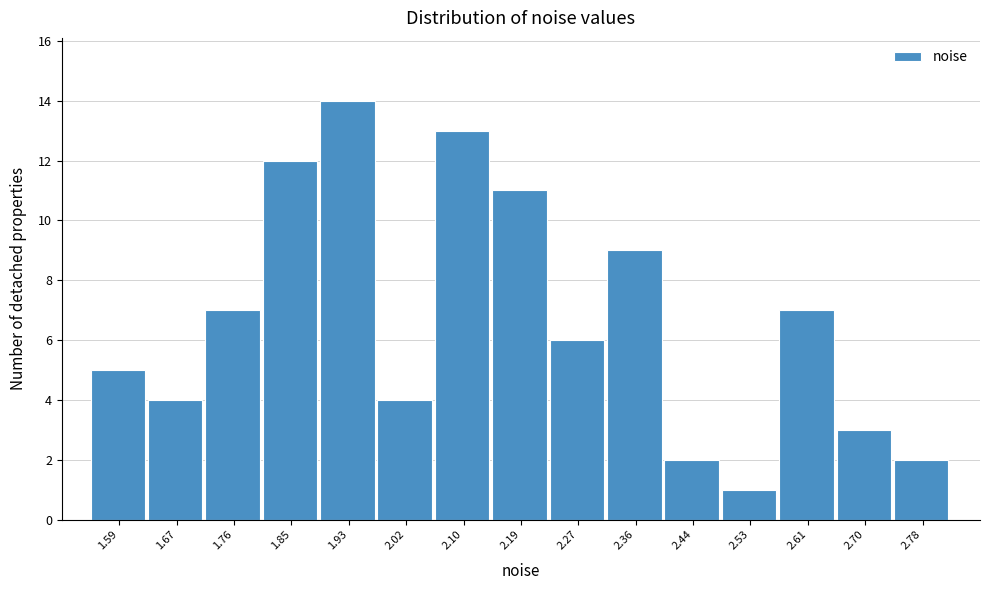

Reading right to left, list all the values displayed in this chart.

2	3	7	1	2	9	6	11	13	4	14	12	7	4	5